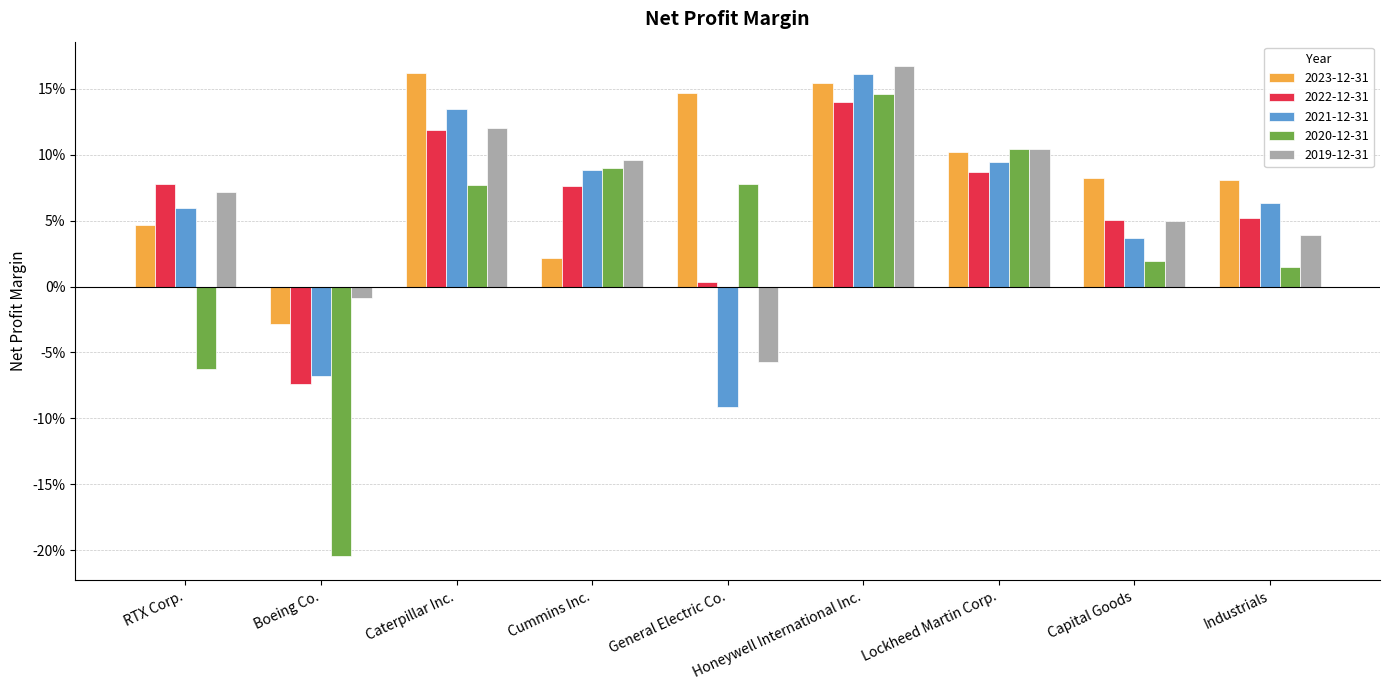

Does the chart contain any negative values?

Yes